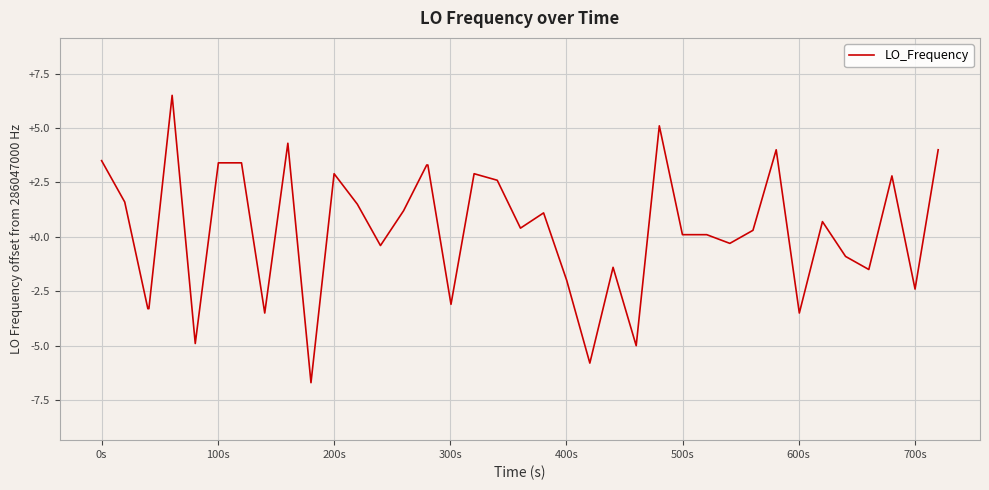

What is the maximum value shown in the chart?

6.5